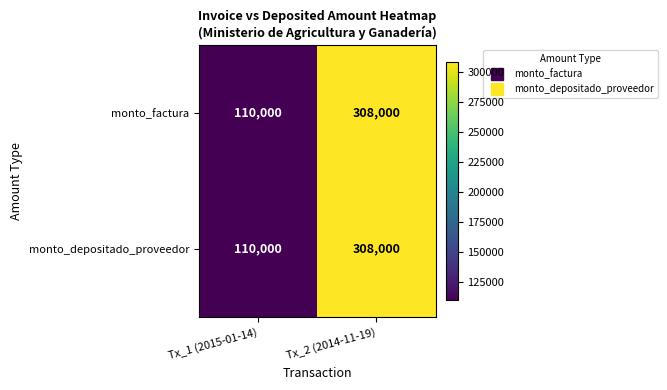

What is the maximum value shown in the chart?

308000